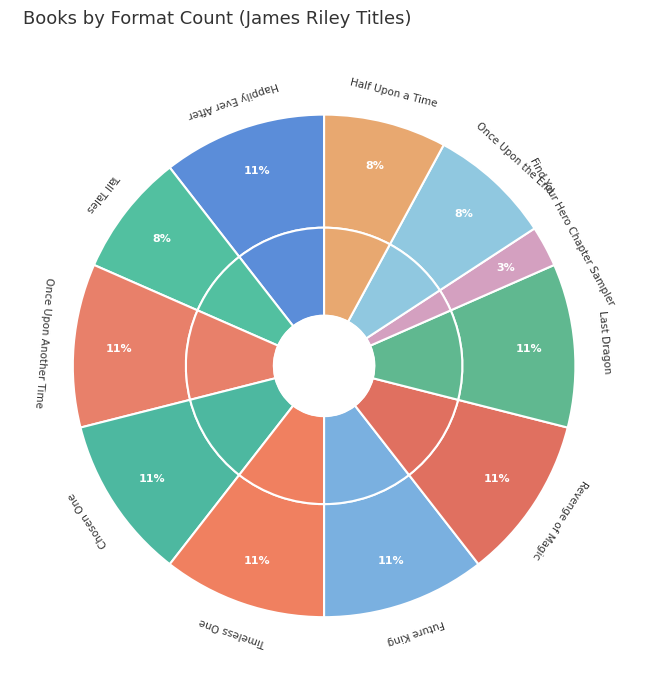

Is it true that Happily Ever After is 16% of the pie?

False